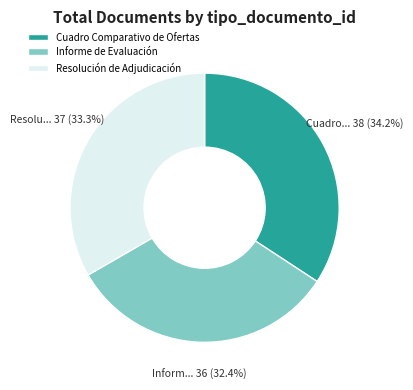

Rank the categories by value from lowest to highest.

Informe de Evaluación, Resolución de Adjudicación, Cuadro Comparativo de Ofertas